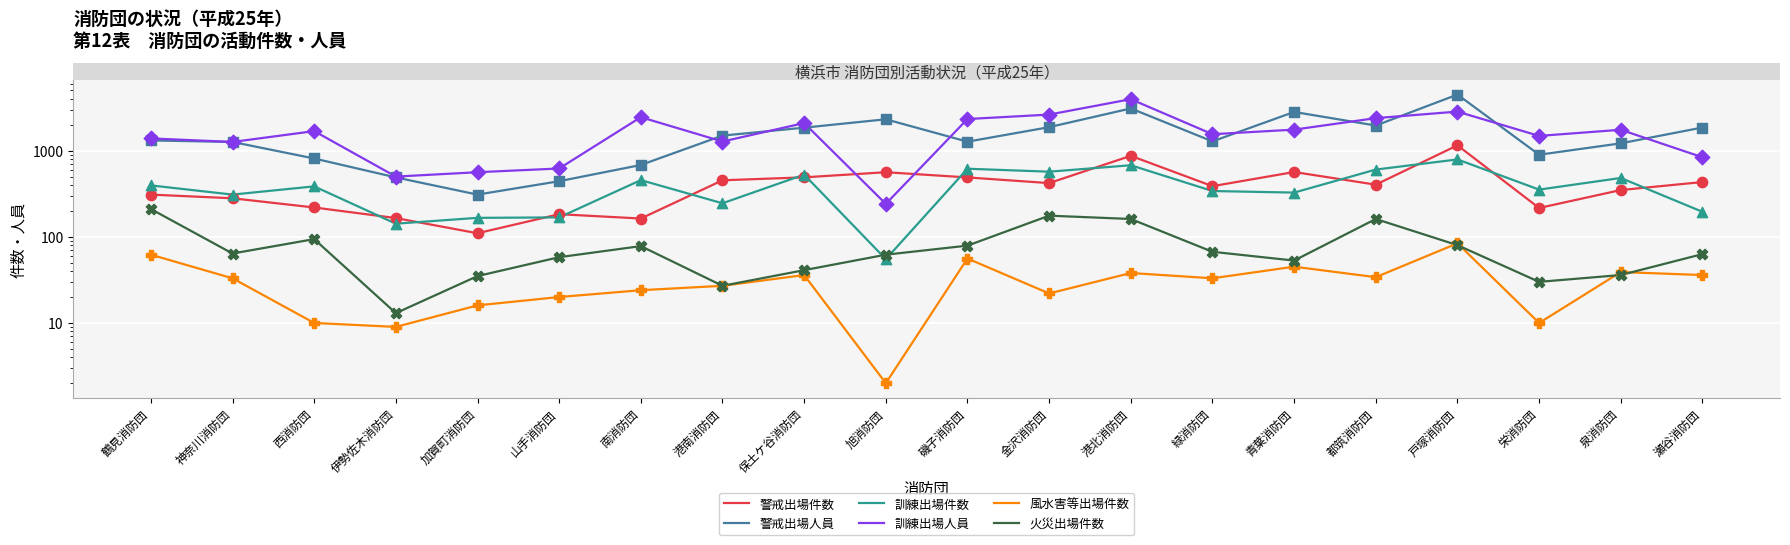

At how many categories does at least one series exceed 4120?

1